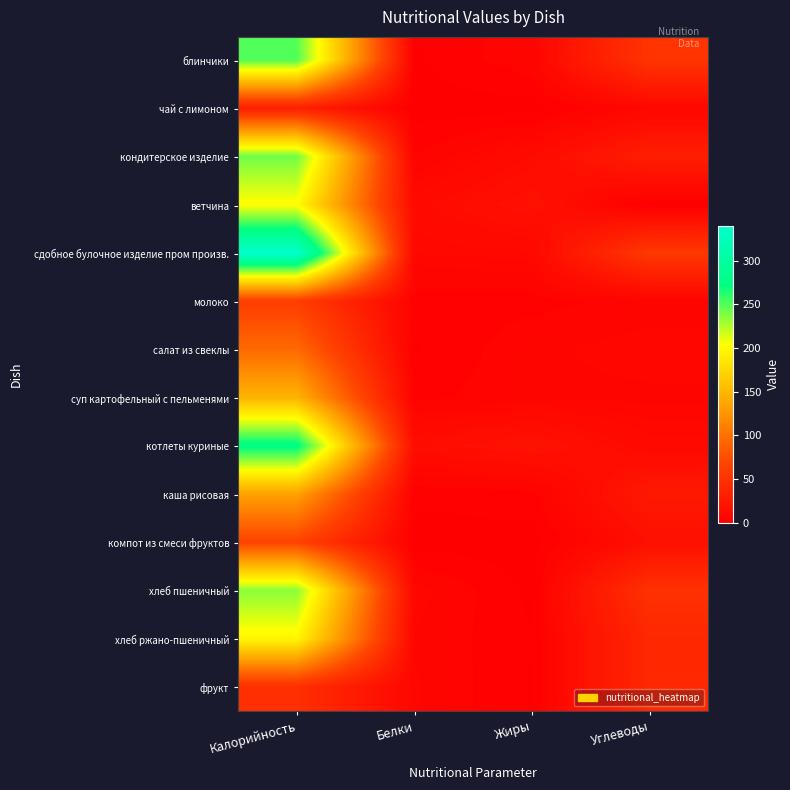

Reading right to left, list all the values displayed in this chart.

блинчики: Углеводы=52.0	Жиры=6.0	Белки=1.0	Калорийность=250.0
чай с лимоном: Углеводы=8.0	Жиры=0.0	Белки=0.0	Калорийность=31.0
кондитерское изделие: Углеводы=30.0	Жиры=12.0	Белки=4.0	Калорийность=242.0
ветчина: Углеводы=0.0	Жиры=18.0	Белки=11.0	Калорийность=202.0
сдобное булочное изделие пром произв.: Углеводы=56.0	Жиры=9.0	Белки=8.0	Калорийность=340.0
молоко: Углеводы=5.0	Жиры=3.0	Белки=3.0	Калорийность=61.0
салат из свеклы: Углеводы=8.0	Жиры=6.0	Белки=1.0	Калорийность=94.0
суп картофельный с пельменями: Углеводы=6.0	Жиры=6.0	Белки=3.0	Калорийность=147.0
котлеты куриные: Углеводы=10.0	Жиры=19.0	Белки=14.0	Калорийность=277.0
каша рисовая: Углеводы=25.0	Жиры=3.0	Белки=2.0	Калорийность=134.0
компот из смеси фруктов: Углеводы=16.0	Жиры=0.0	Белки=0.0	Калорийность=66.0
хлеб пшеничный: Углеводы=49.3	Жиры=0.7	Белки=7.7	Калорийность=235.0
хлеб ржано-пшеничный: Углеводы=39.5	Жиры=1.3	Белки=6.5	Калорийность=198.0
фрукт: Углеводы=40.0	Жиры=1.0	Белки=7.0	Калорийность=47.0